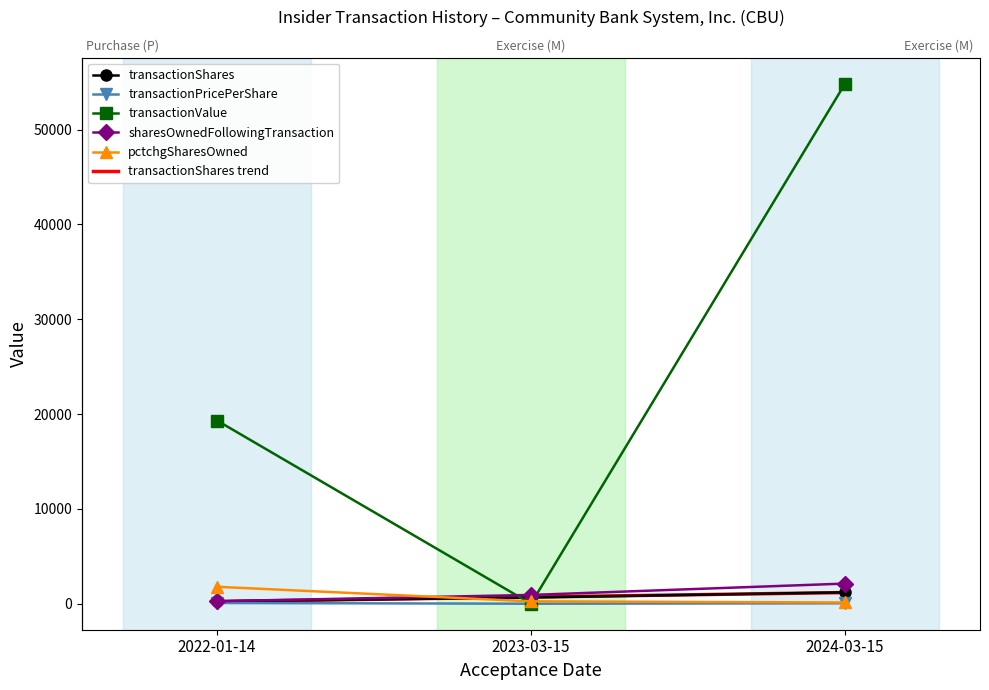

List the labels in order of transactionShares value, smallest first.

2022-01-14, 2023-03-15, 2024-03-15